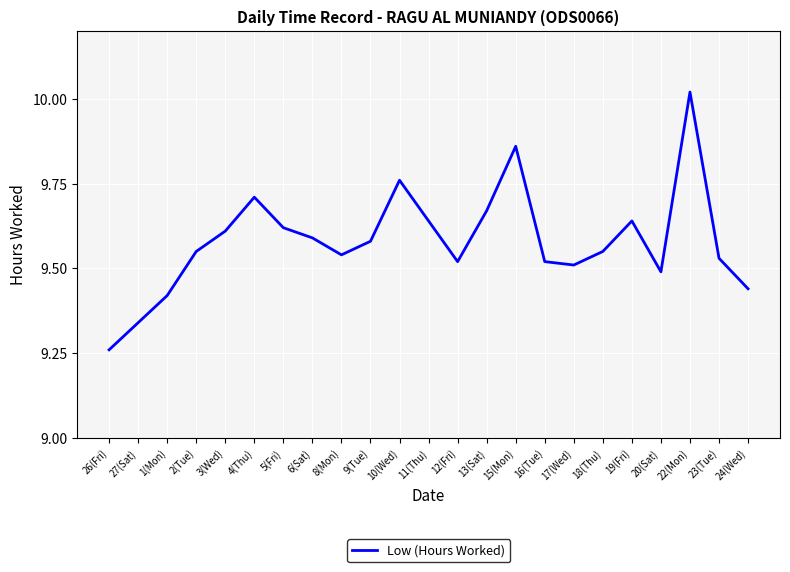

At which category does the chart reach its minimum across all series?

26(Fri)